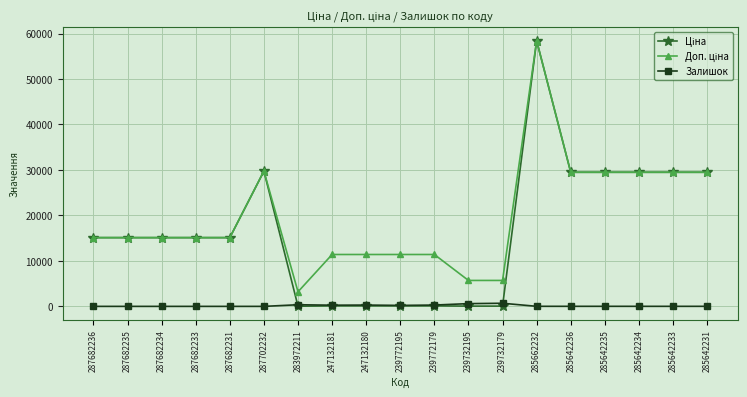

The Залишок series shows 0.0 at 287702232. True or false?

True